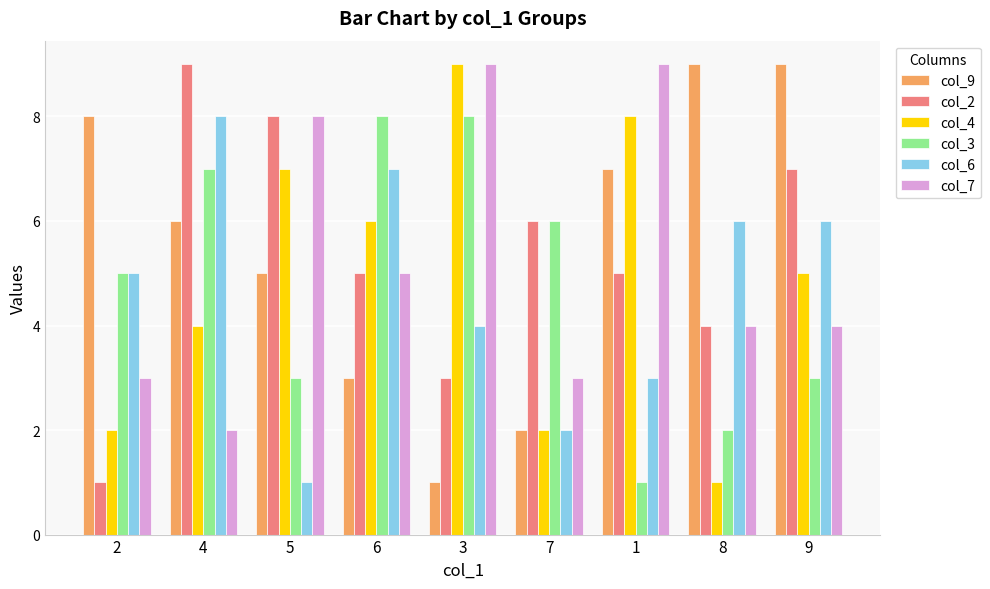

What position from the right is 8?

2